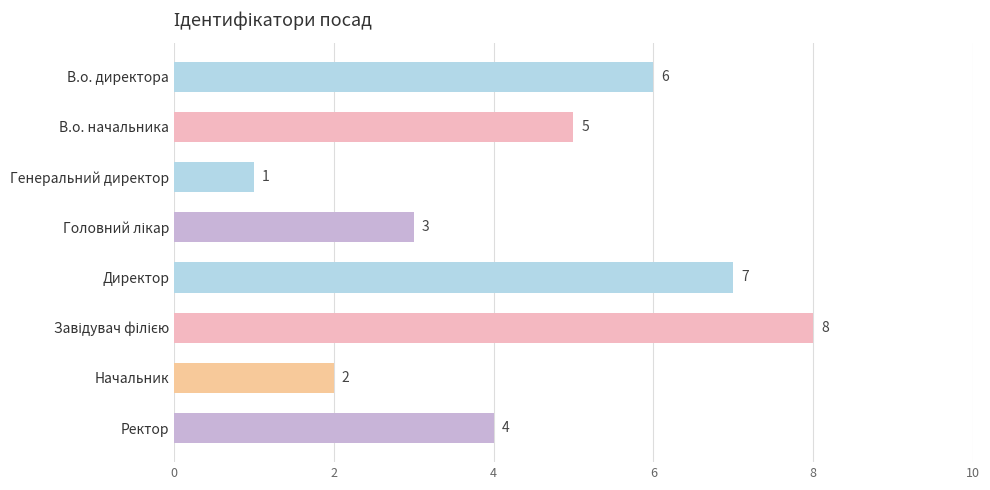

What is the value of the 2nd bar from the top?

5